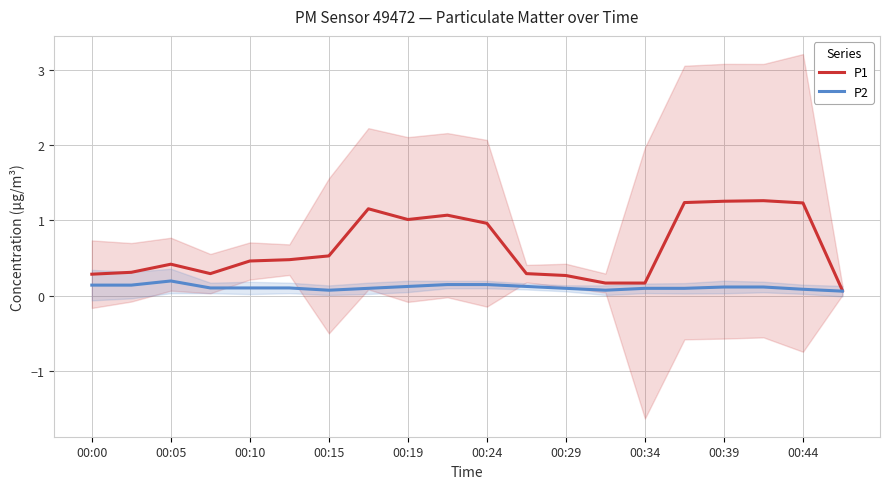

At how many categories does at least one series exceed 0?

20